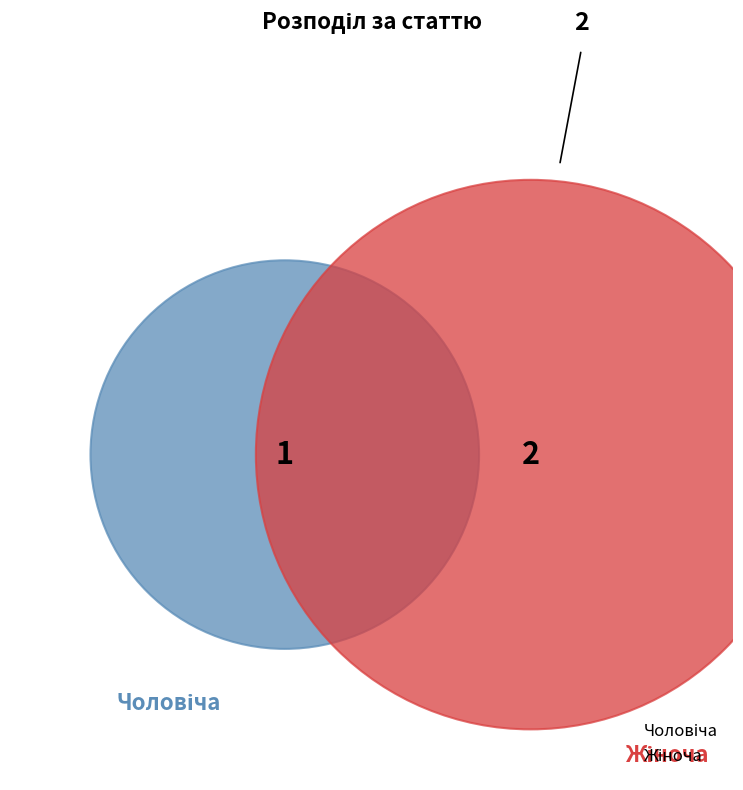

What is the majority slice?

Жіноча